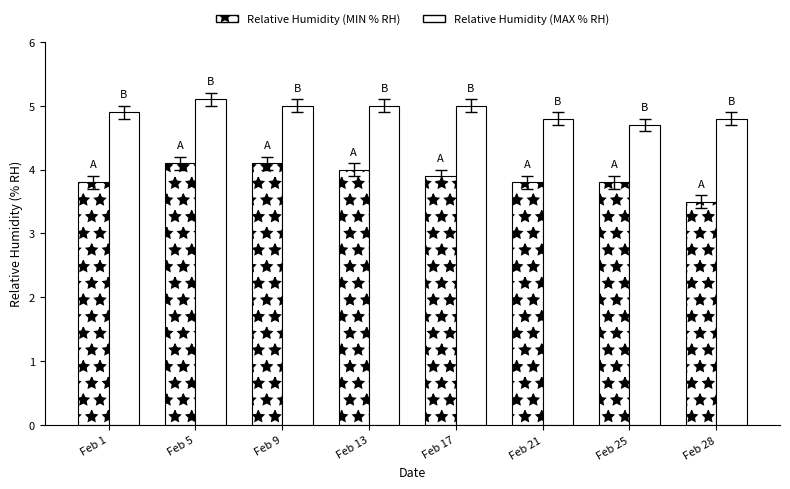

How many categories are shown in the chart?

8